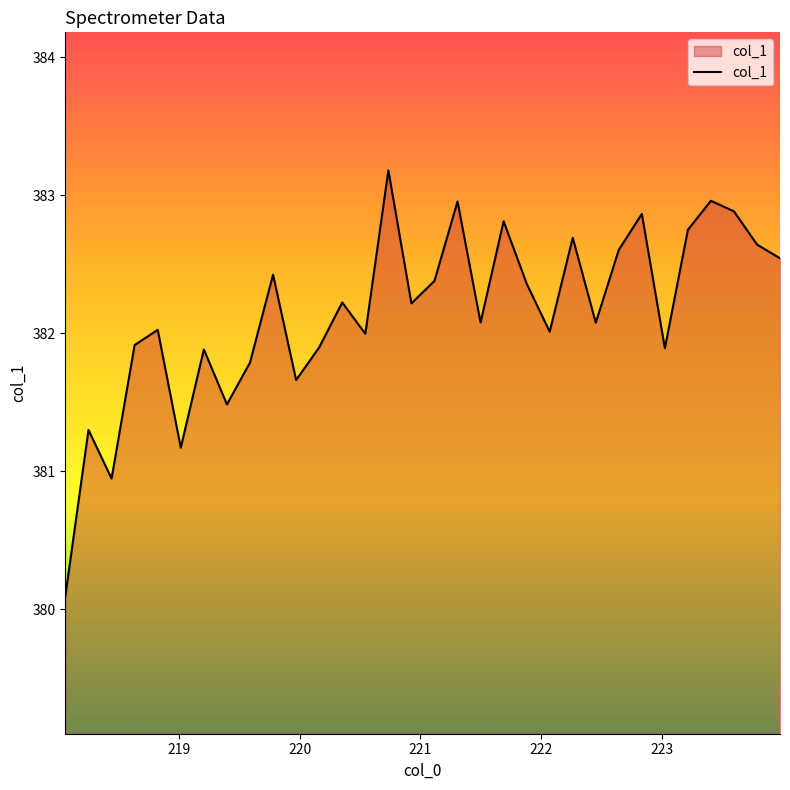

What is the smallest value displayed?

380.1